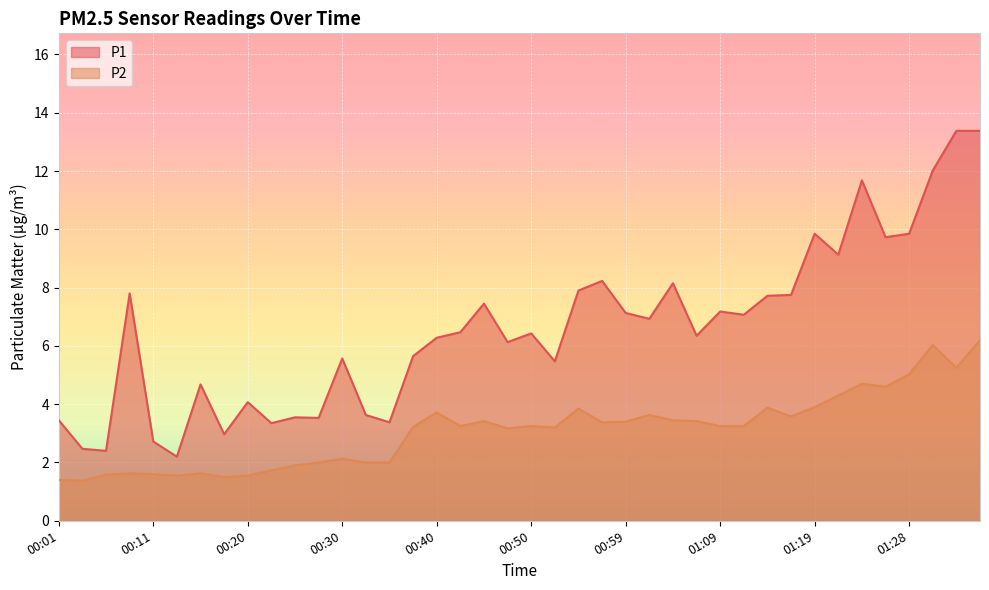

True or false: P2 and P1 intersect in this chart.

False